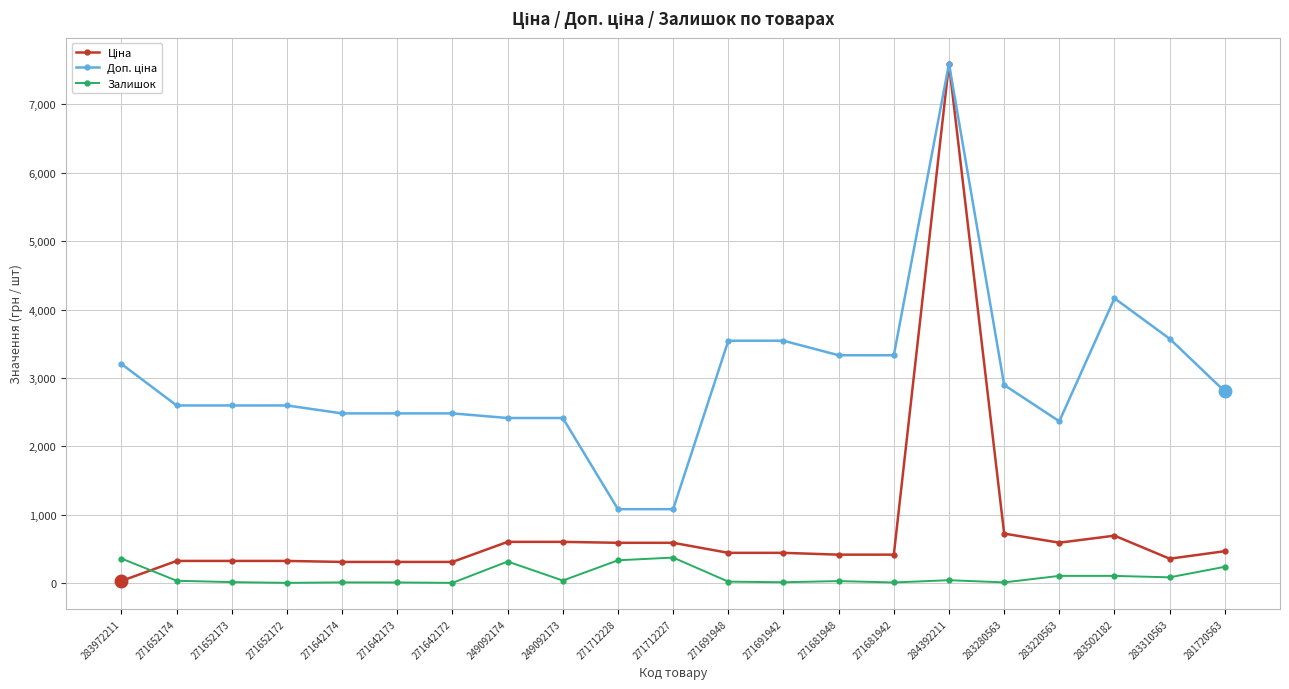

Is it true that Залишок equals 85.0 at 283310563?

True